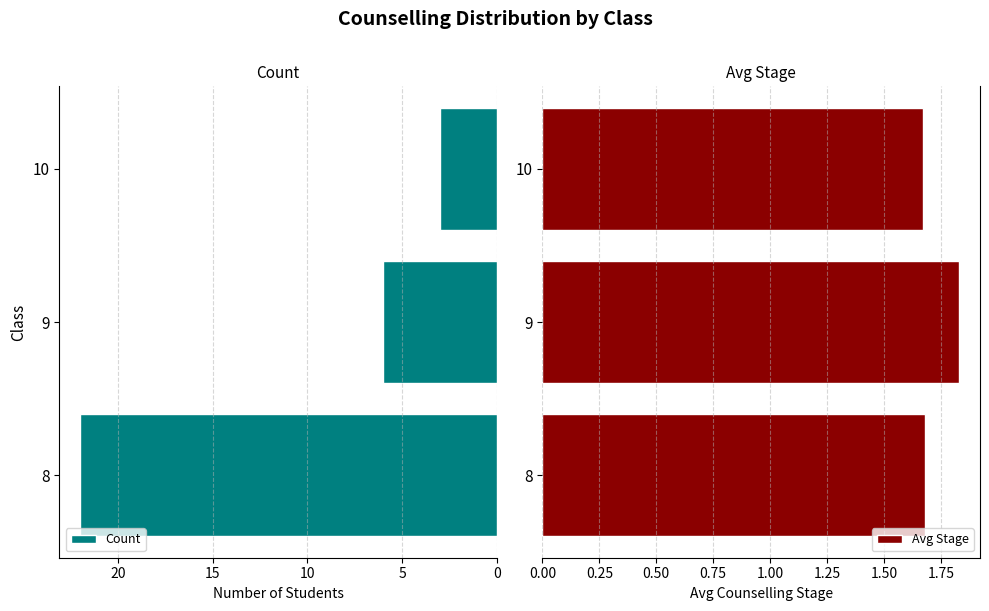

At which label is Count closest to 12?

9